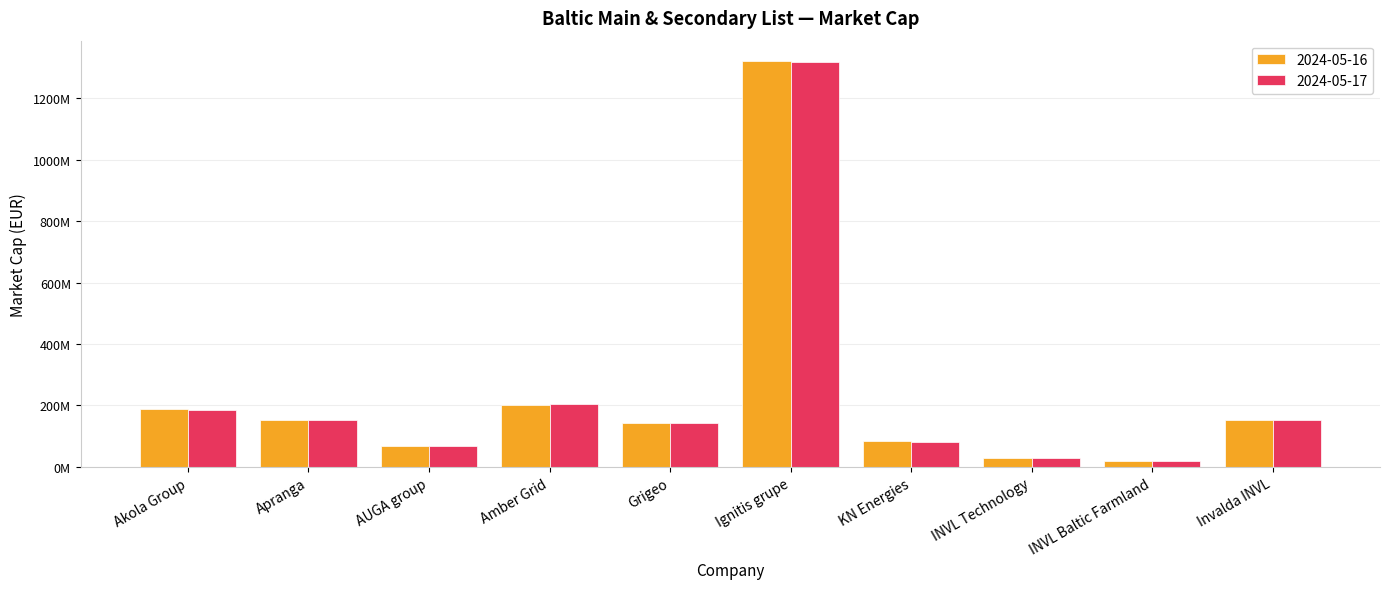

What are all the series names shown in the legend?

2024-05-16, 2024-05-17